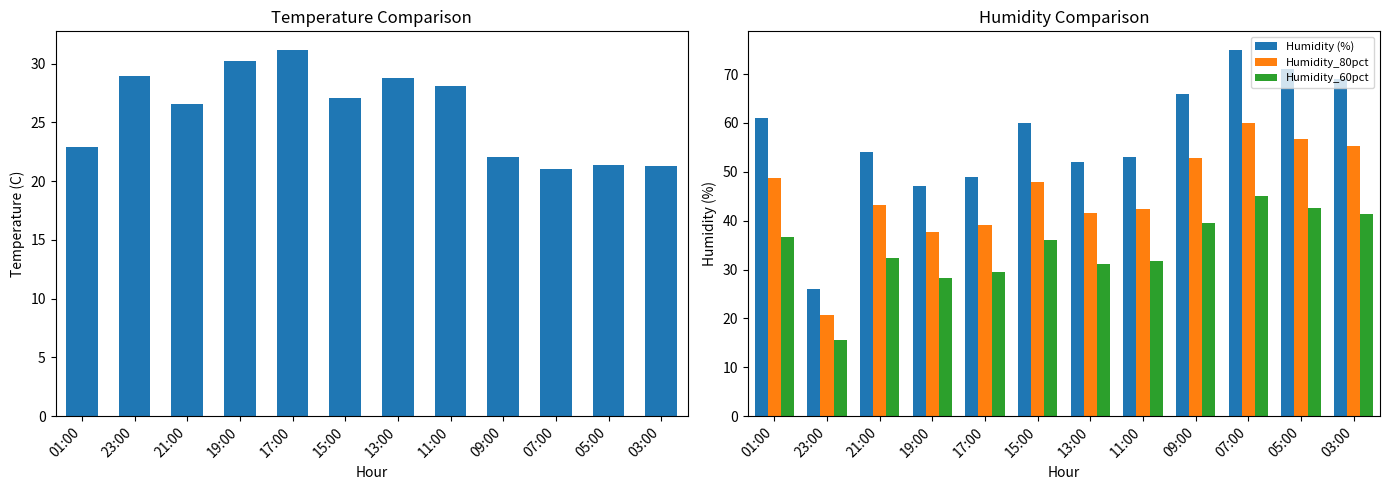

At which category is the sum across all series the highest?

07:00